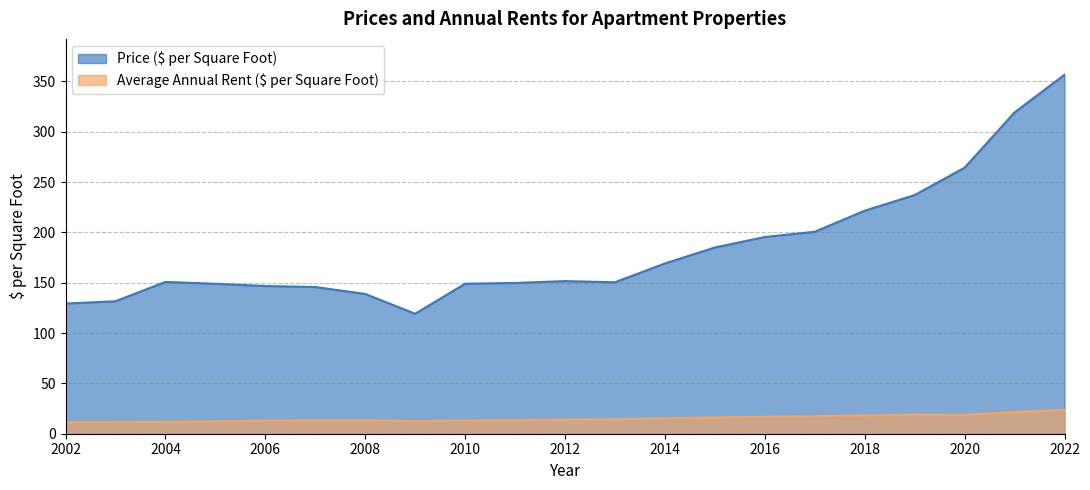

How many lines are shown in the chart?

2